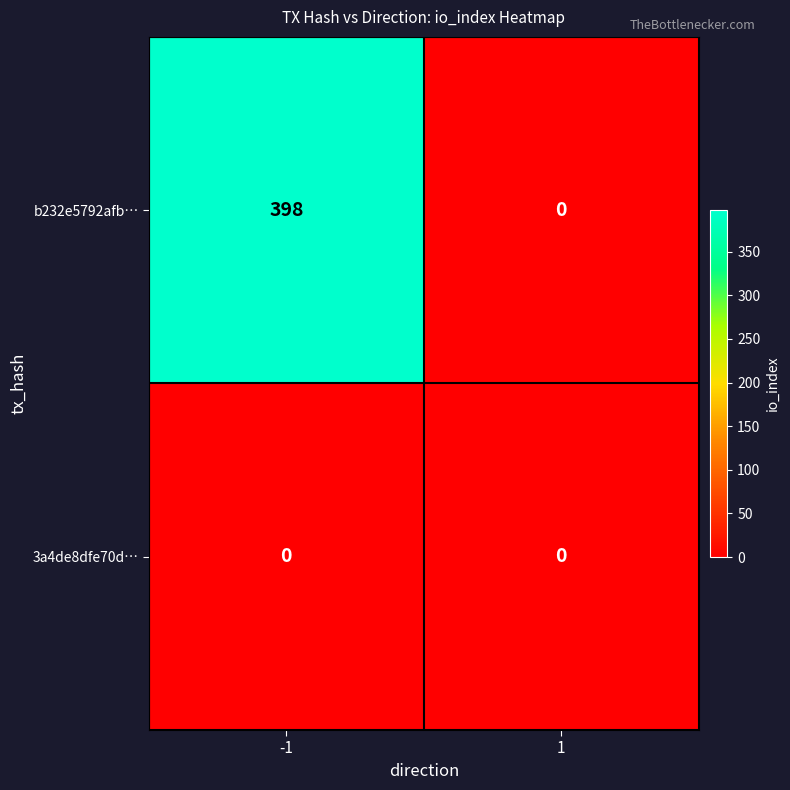

What is the sum of all b232e5792afb… values?

398